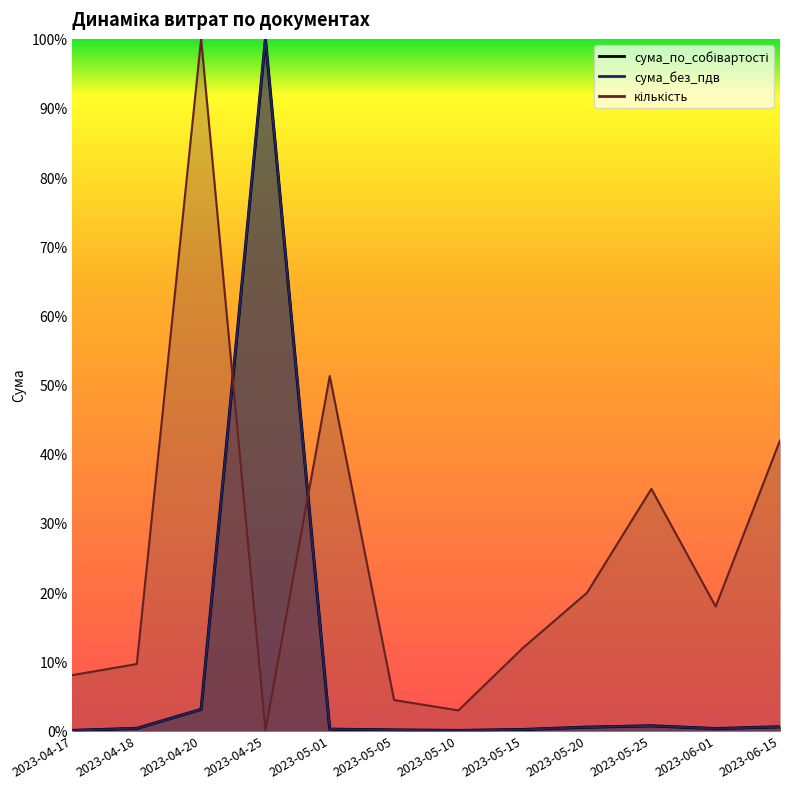

True or false: сума_по_собівартості and кількість cross at least once.

True